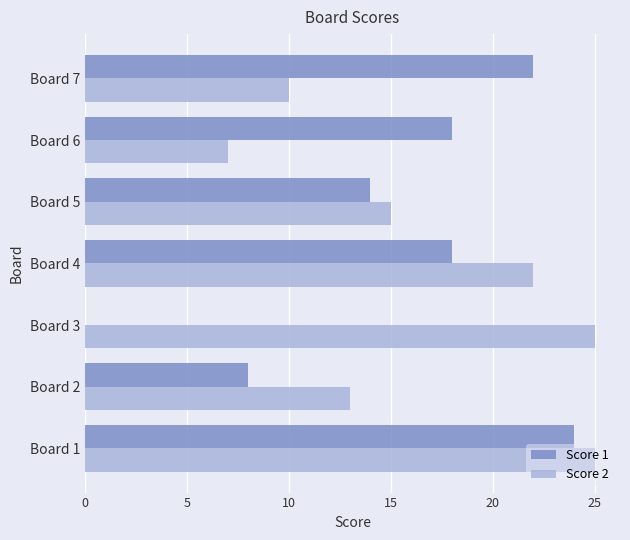

At which label is Score 2 closest to 16?

Board 5